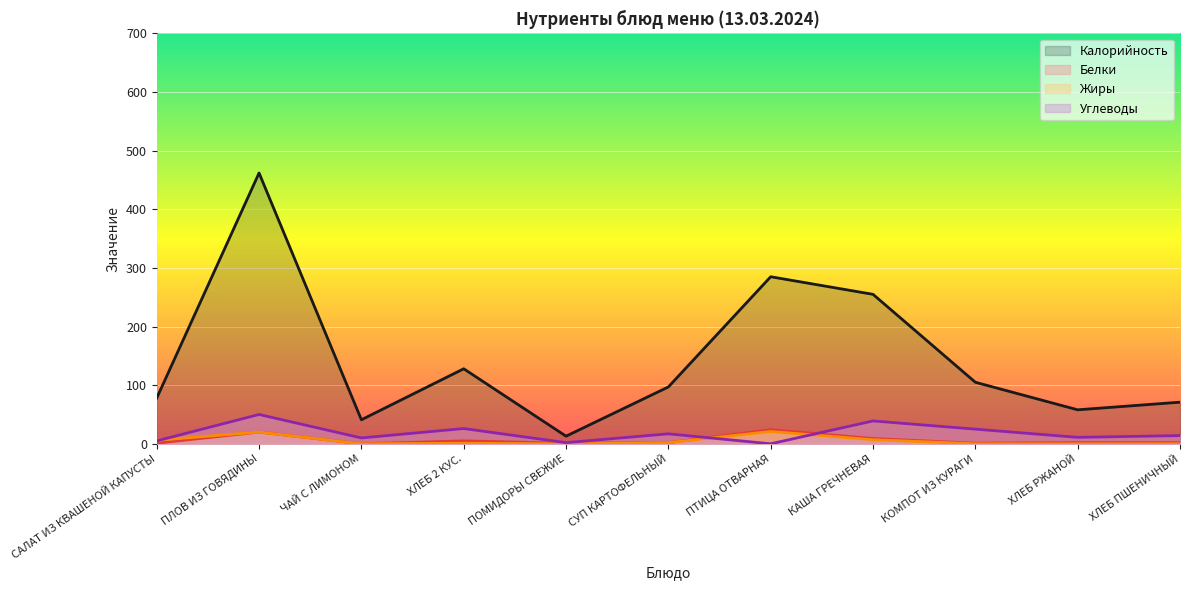

How many interior local peaks does the Жиры series have?

3